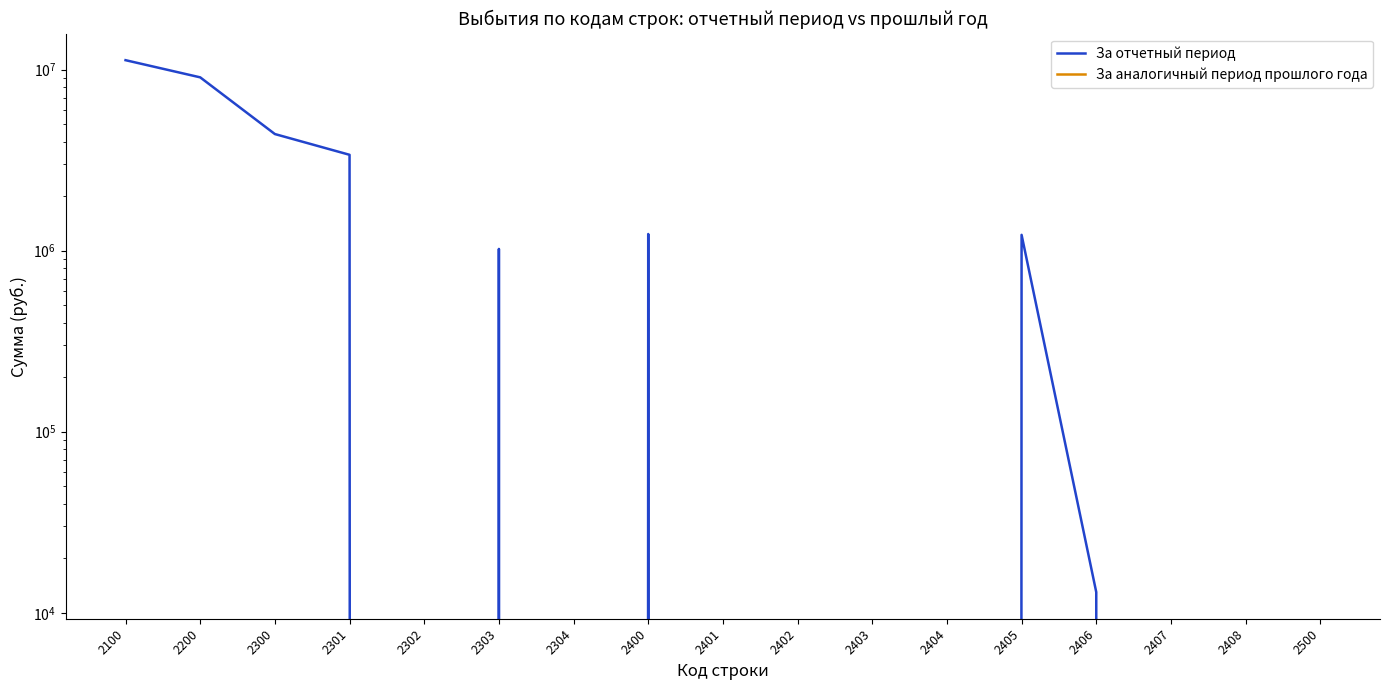

Where is the first local maximum for За отчетный период?

2303